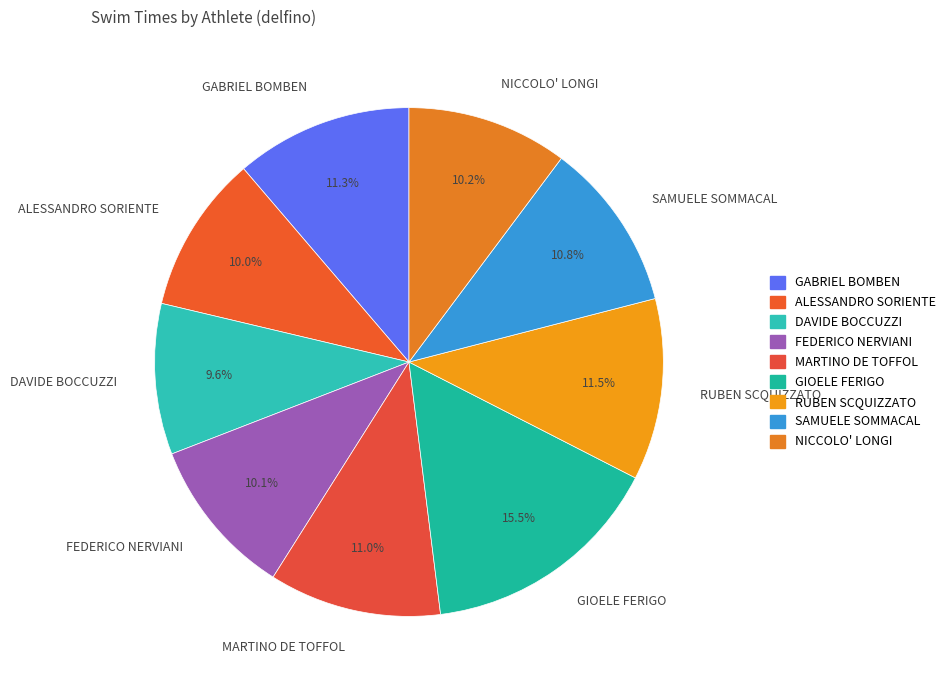

To the nearest percent, what portion does MARTINO DE TOFFOL represent?

11%